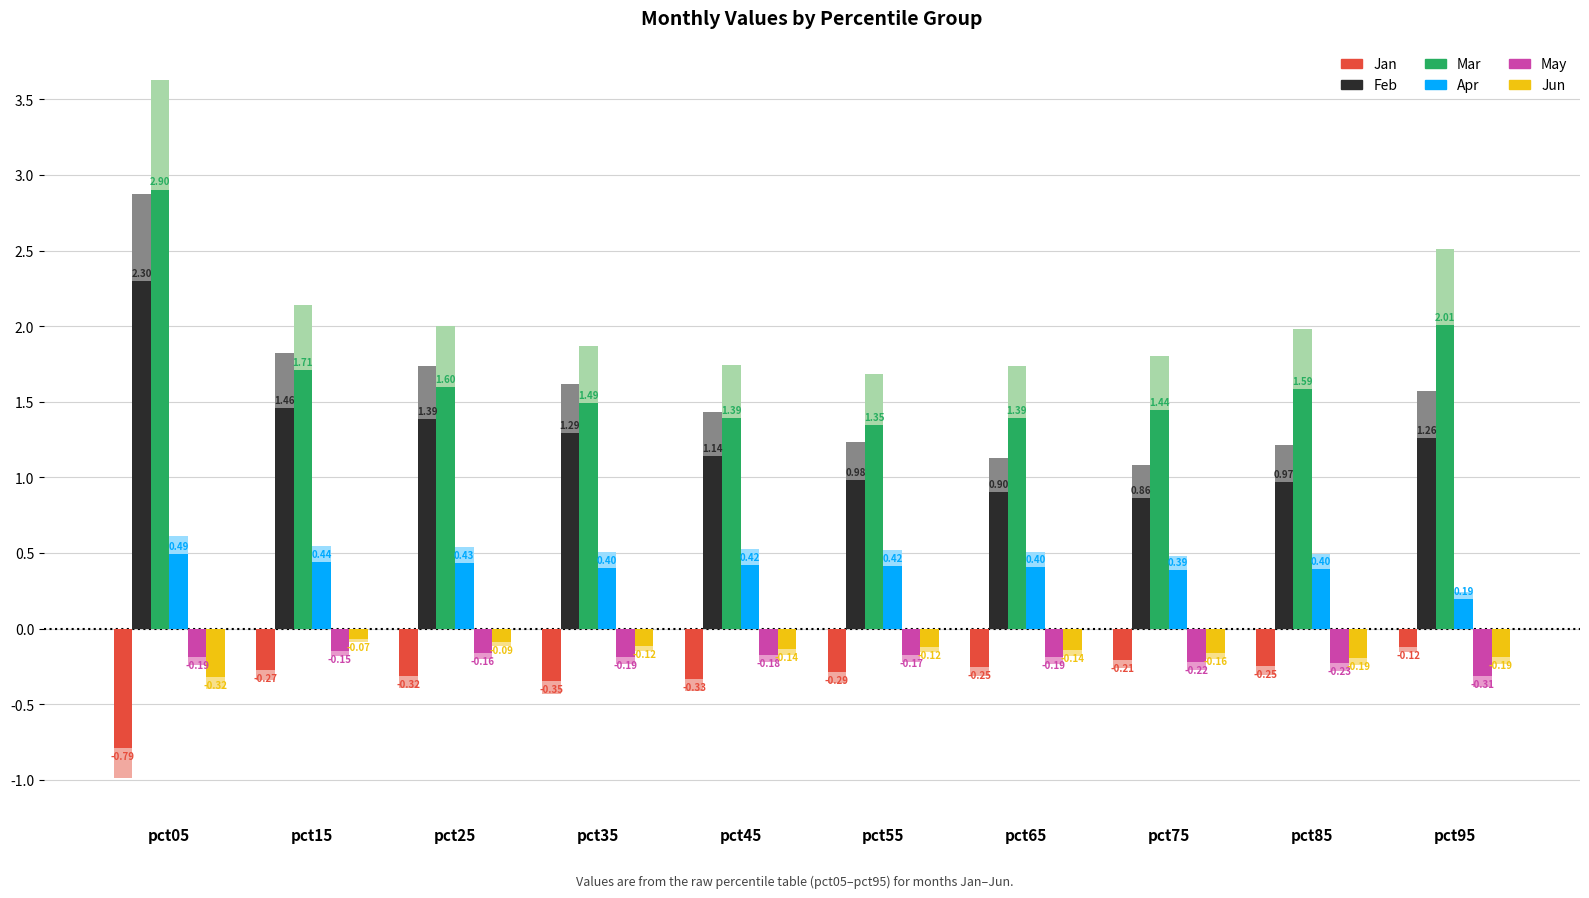

At which label does Apr reach its minimum?

pct95